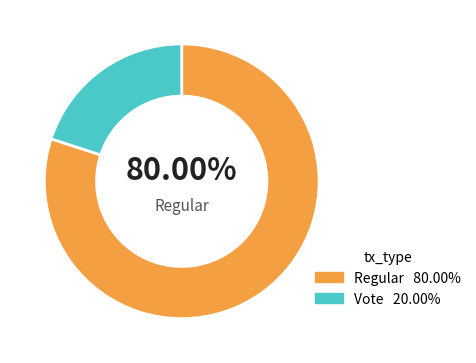

Is there a majority slice in this chart?

Yes